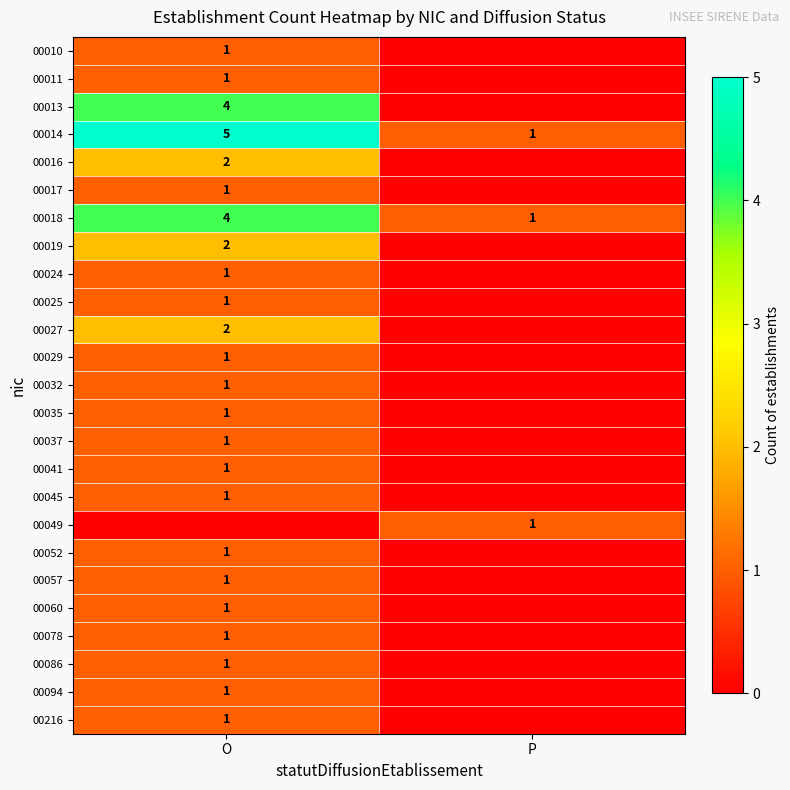

True or false: 00086 has a value of 2 at O.

False